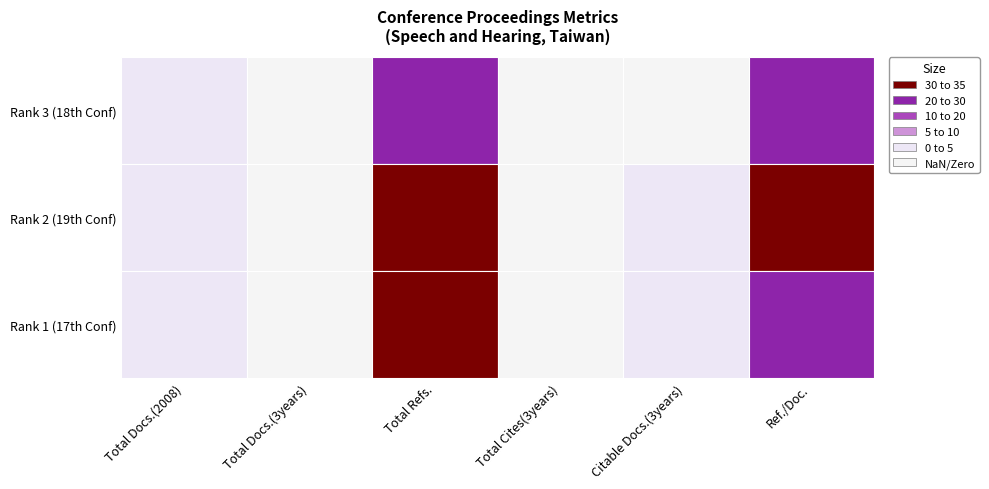

At how many categories does at least one series exceed 23?

2